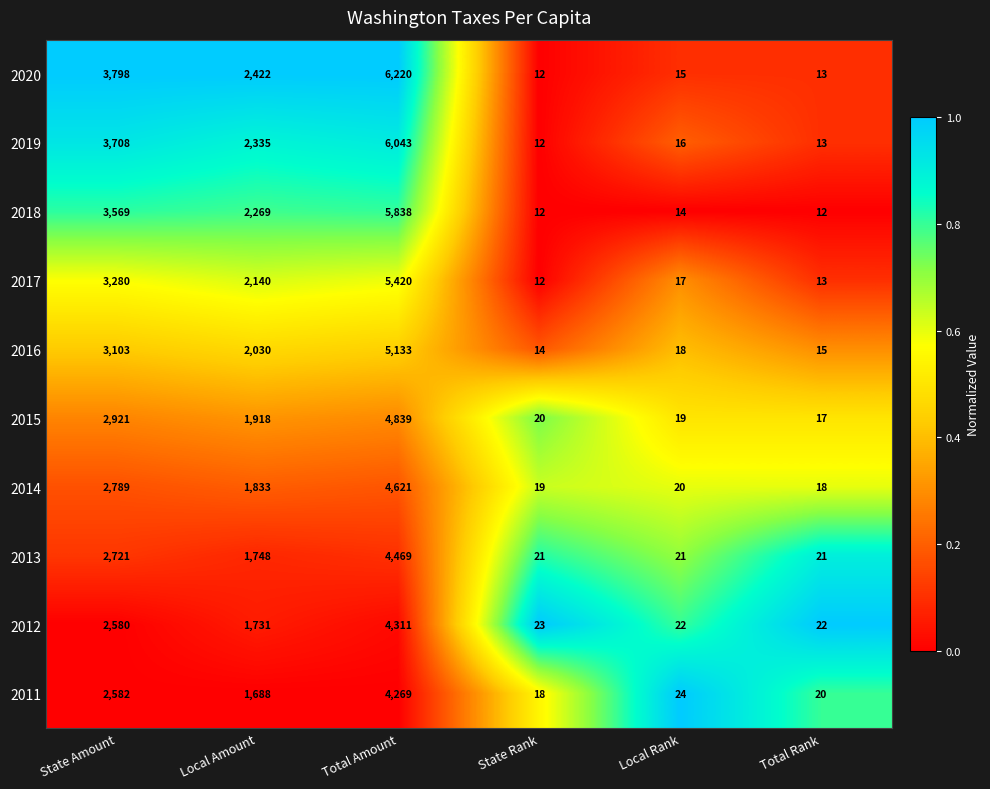

At which label does 2020 first exceed 2422?

State Amount